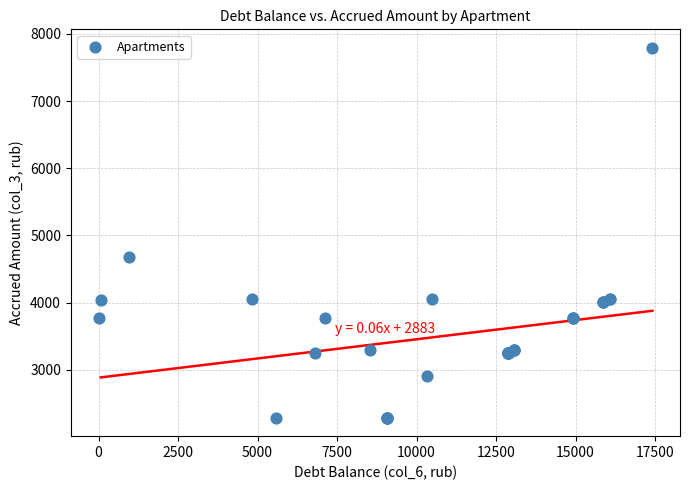

What Y value in the scatter plot is closest to 5039?

4672.8